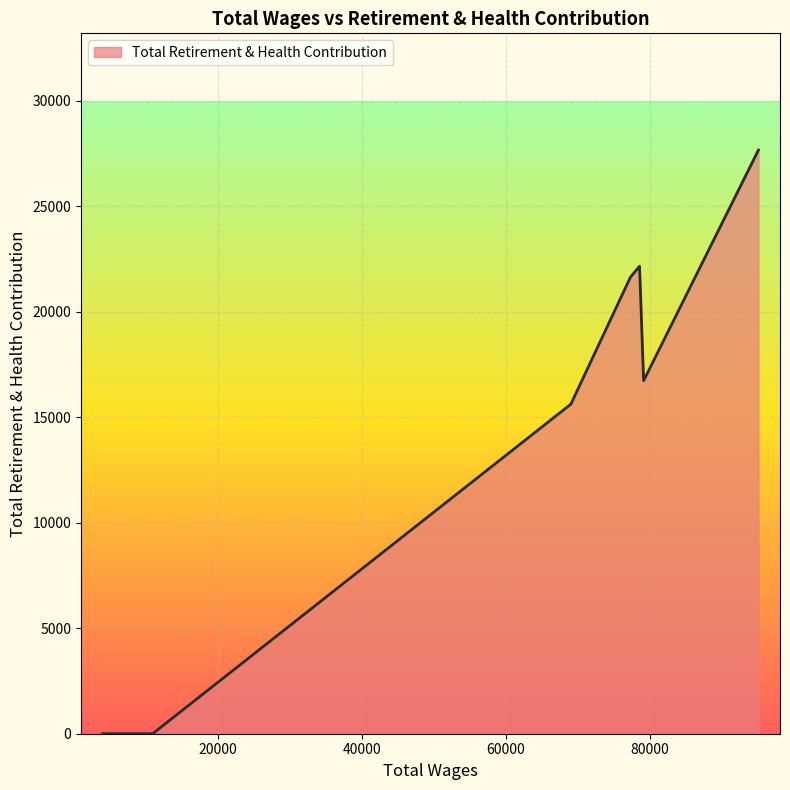

What is the greatest value displayed?

27664